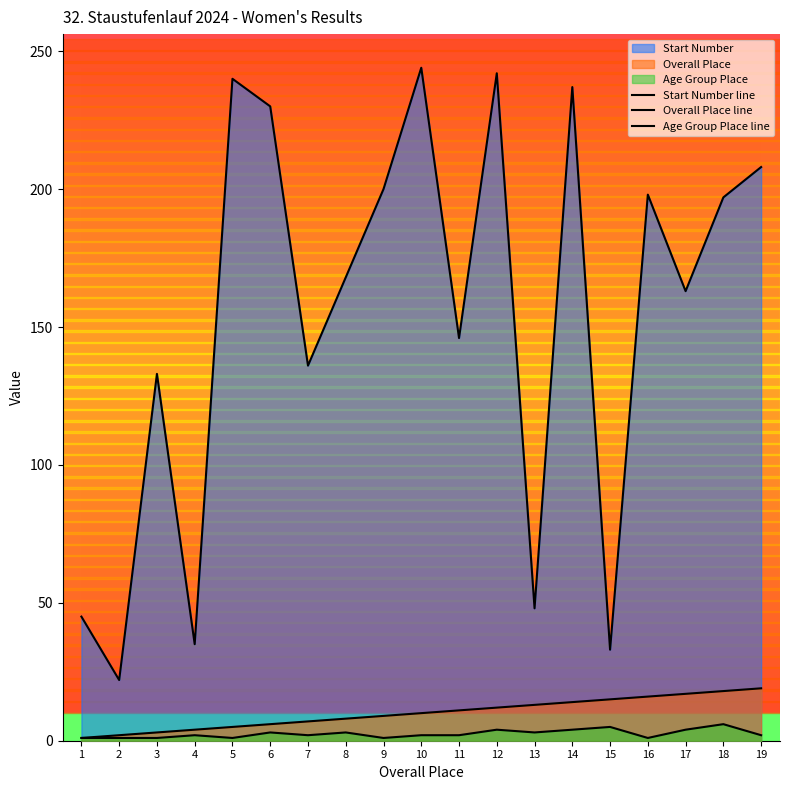

True or false: Overall Place line and Start Number line intersect in this chart.

False